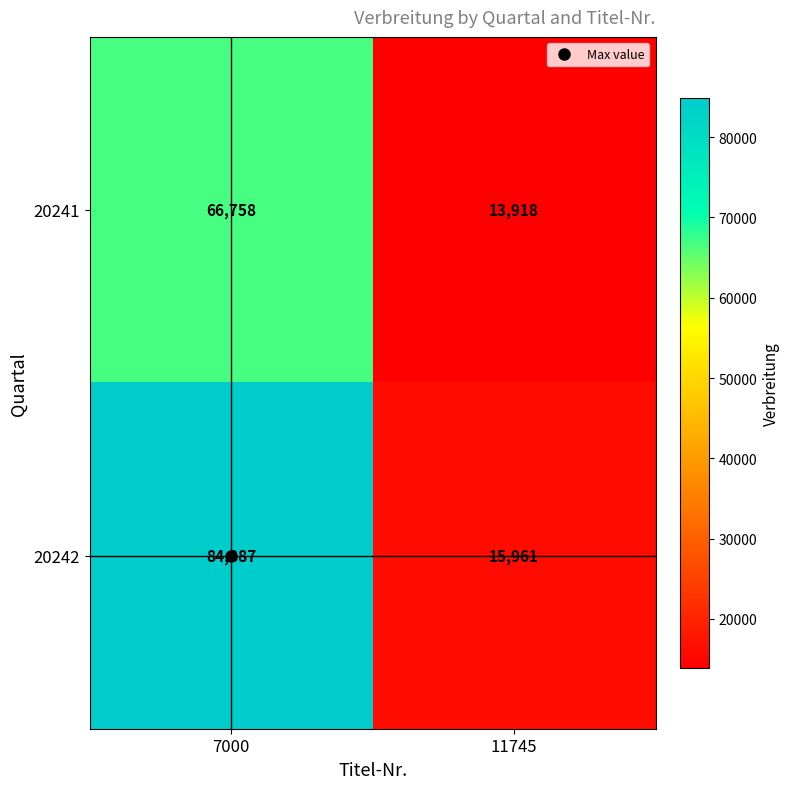

What is the difference between the highest and lowest values at 11745?

2043